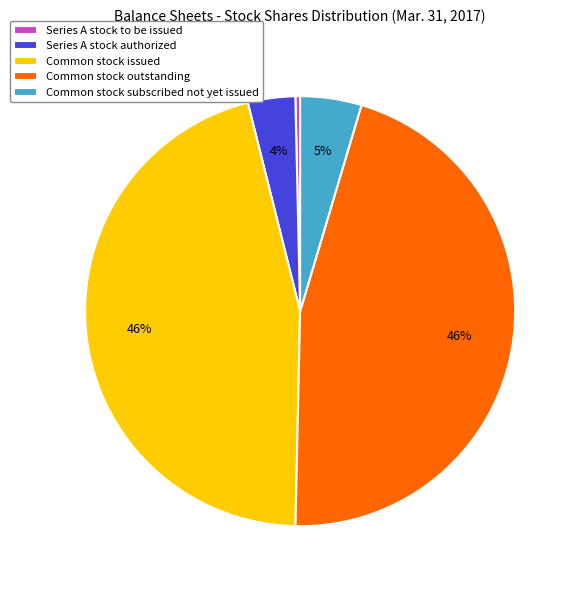

Is it true that Common stock issued is 46% of the pie?

True